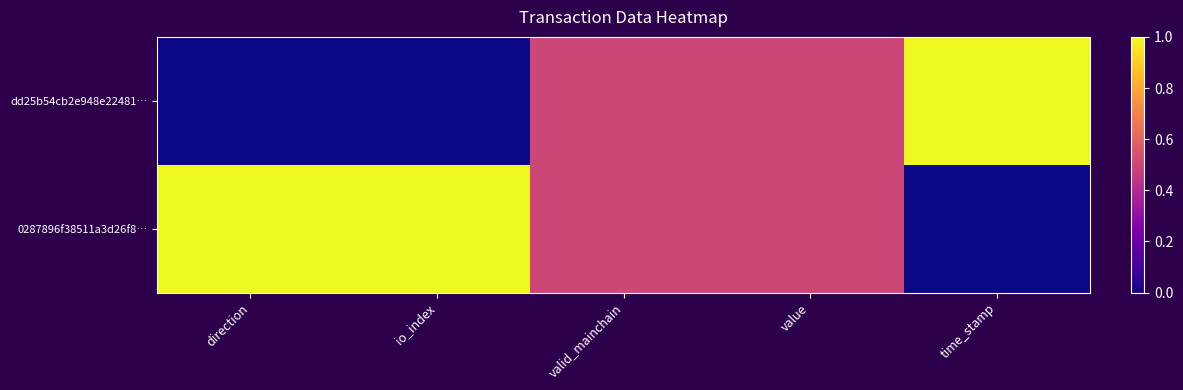

Reading right to left, transcribe all the data shown in this chart.

dd25b54cb2e948e22481…: time_stamp=1.0	value=0.5	valid_mainchain=0.5	io_index=0.0	direction=0.0
0287896f38511a3d26f8…: time_stamp=0.0	value=0.5	valid_mainchain=0.5	io_index=1.0	direction=1.0